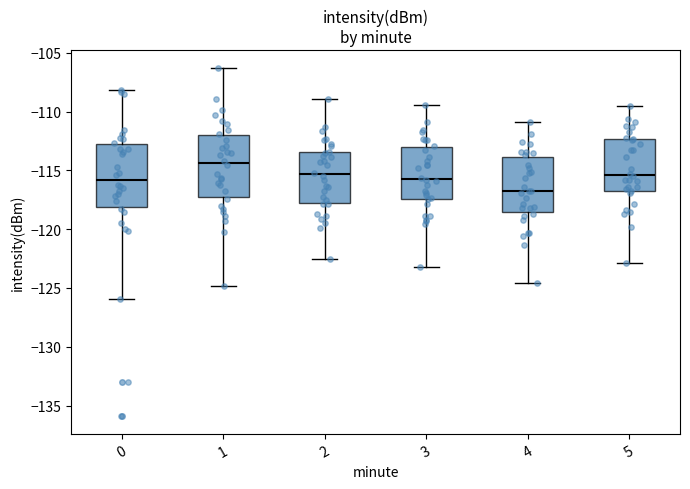

Reading left to right, read every box against the y-axis: the position of its median line, the range the box covers, and the ends of its whiskers. The values are not printed on the chart, so give them approximately, as read against the axis.

0: median -116.0, box -118.0 to -113.0, whiskers -126.0 to -108.0
1: median -114.5, box -117.5 to -112.0, whiskers -125.0 to -106.5
2: median -115.5, box -118.0 to -113.5, whiskers -122.5 to -109.0
3: median -115.5, box -117.5 to -113.0, whiskers -123.0 to -109.5
4: median -117.0, box -118.5 to -114.0, whiskers -124.5 to -111.0
5: median -115.5, box -116.5 to -112.5, whiskers -123.0 to -109.5